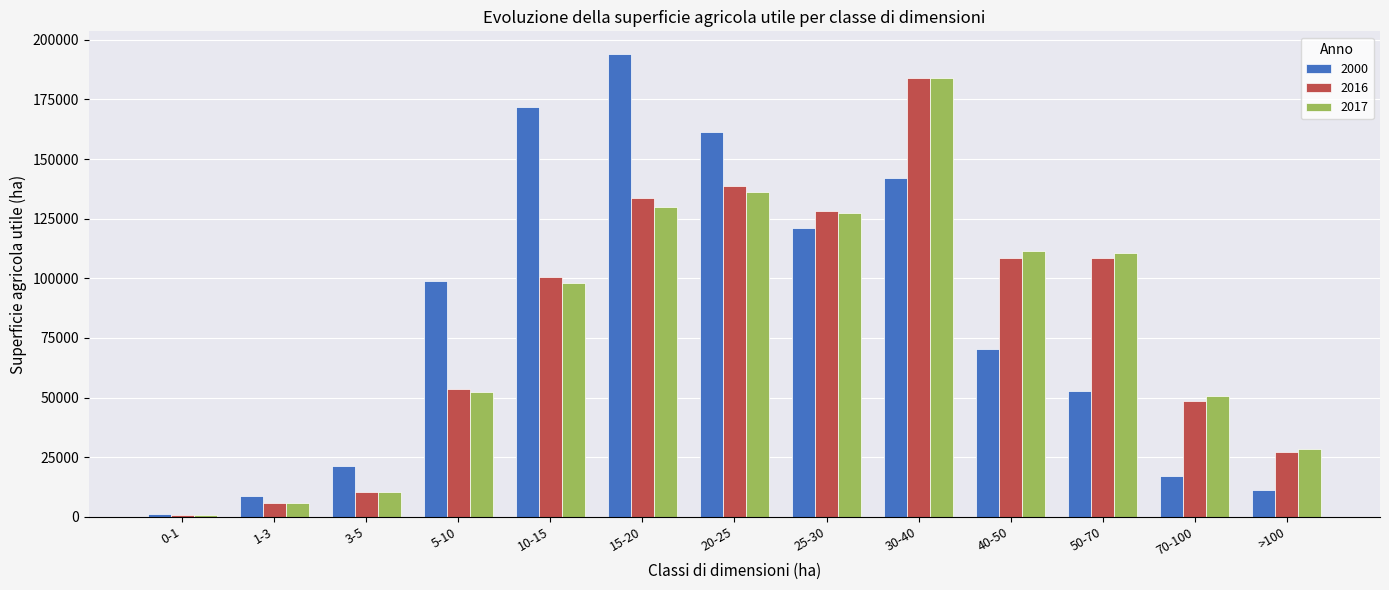

The value of 2016 at 25-30 is 128356.3. True or false?

True